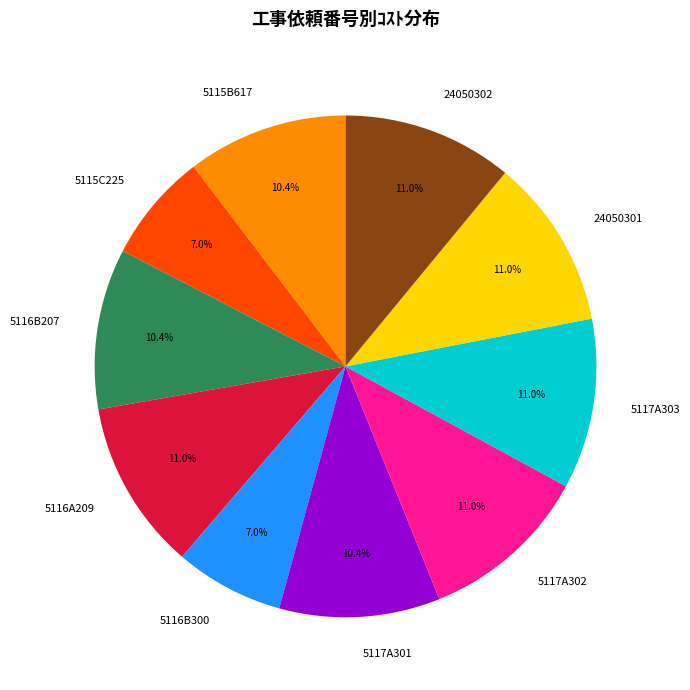

Is there any slice that represents more than half of the pie?

No